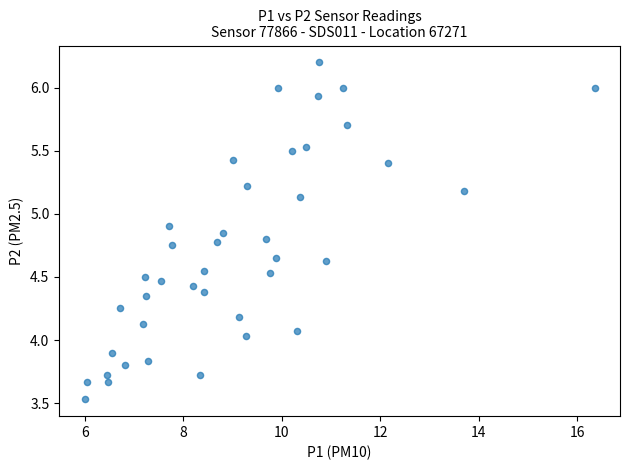

What is the range of X values (max minus min)?

10.4